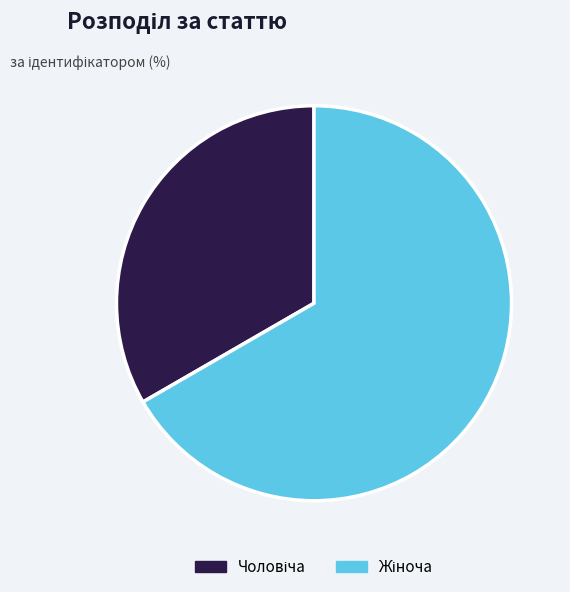

Is there any slice that represents more than half of the pie?

Yes